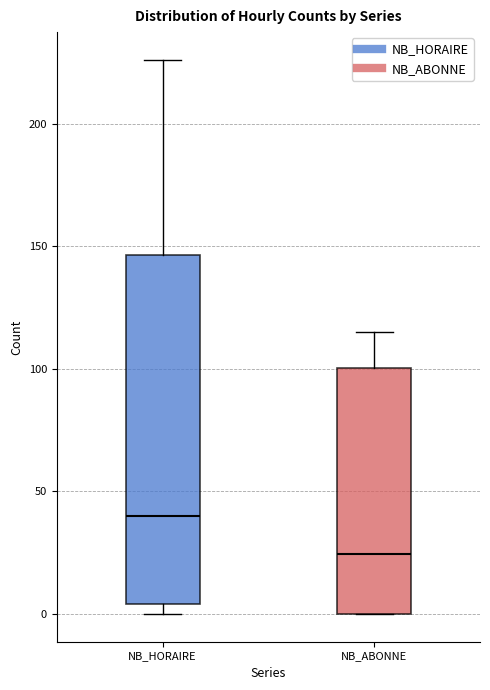

Where does the median line of the box for NB_ABONNE sit on the y-axis? The values are not printed on the chart, so give them approximately, as read against the axis.

25